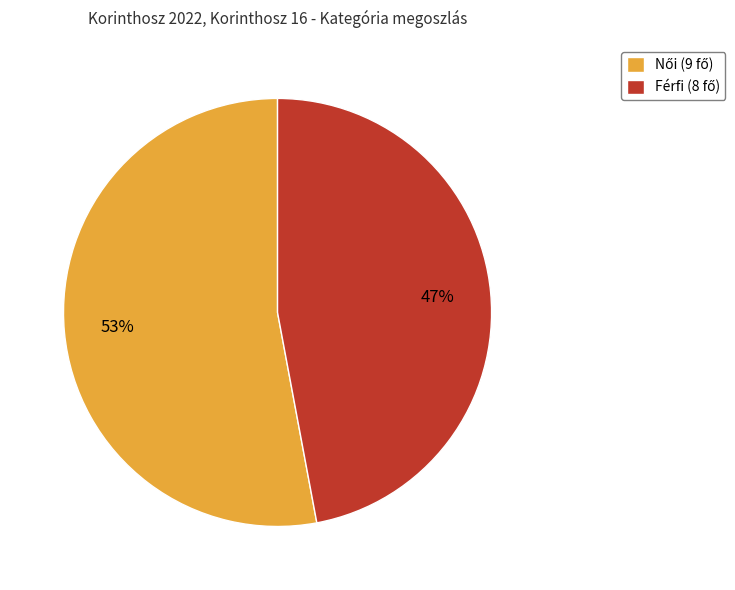

Is Férfi the majority of the pie?

No